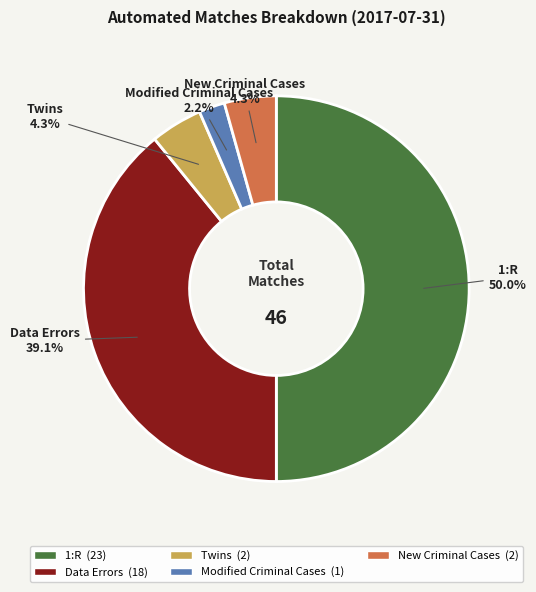

How many slices are in this pie chart?

5